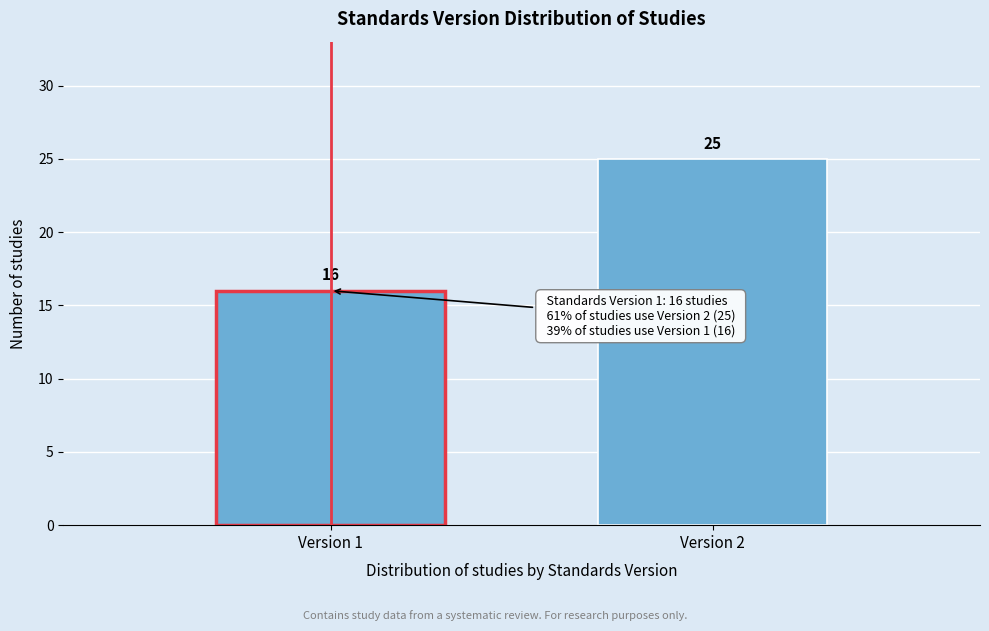

Reading left to right, list all the values displayed in this chart.

16	25